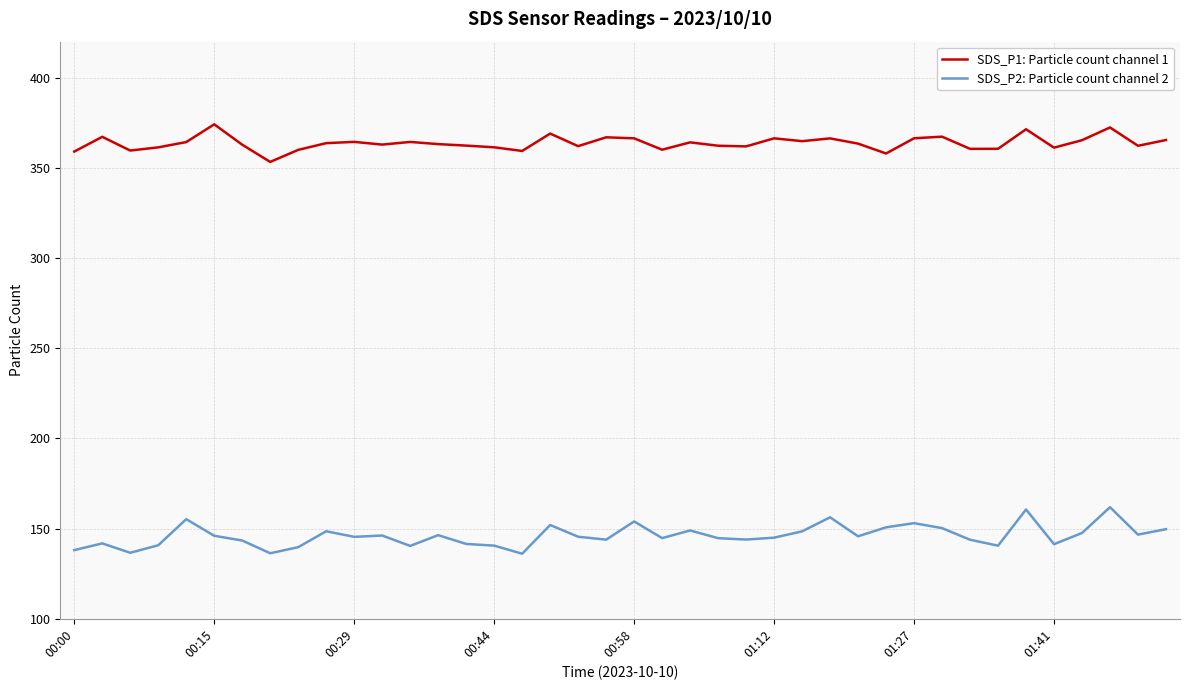

Which series has the largest range (max minus min)?

SDS_P2: Particle count channel 2